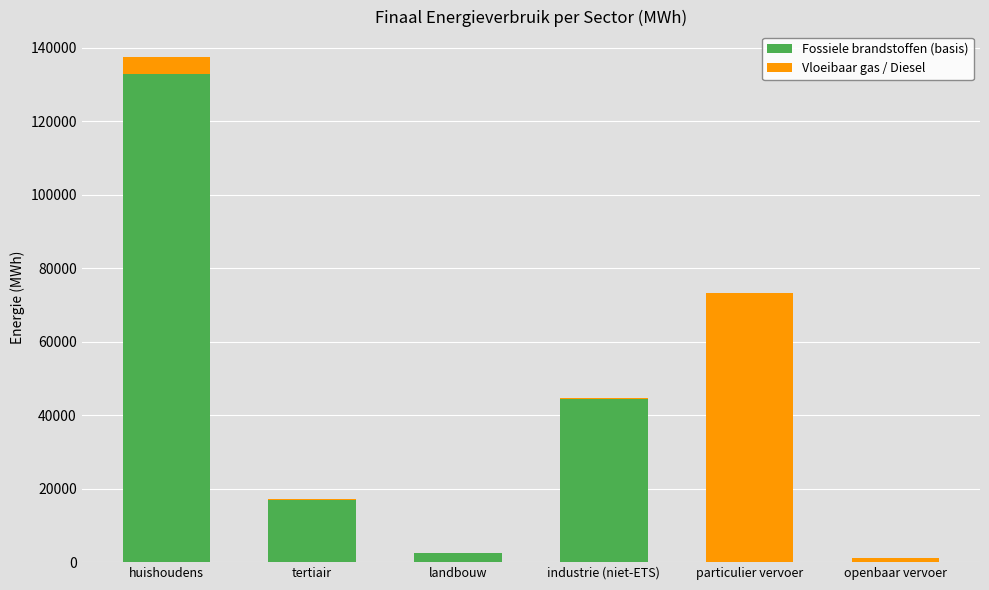

What is the sum of all Fossiele brandstoffen (basis) values?

196657.1